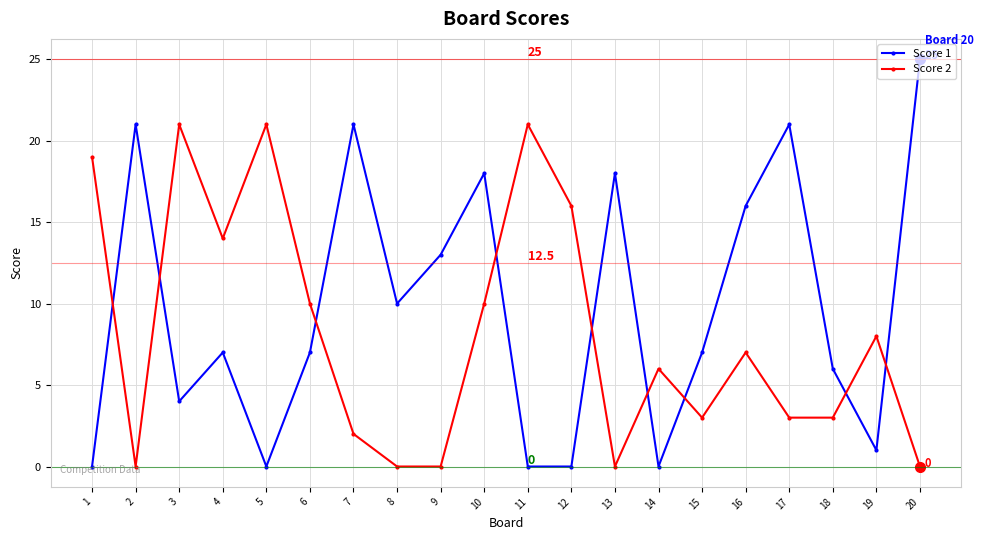

How many times do Score 1 and Score 2 cross each other?

9